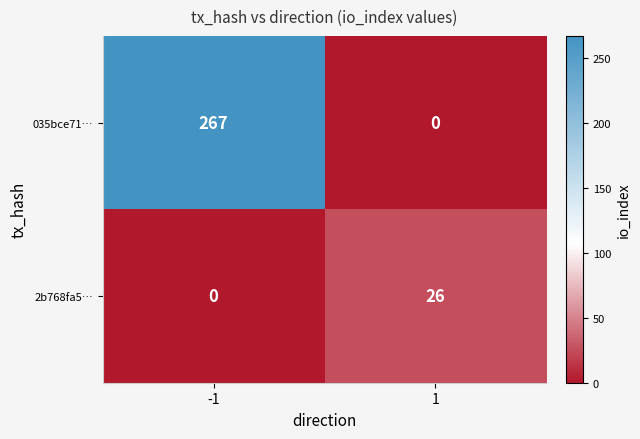

Which series has the widest spread of values?

035bce71…